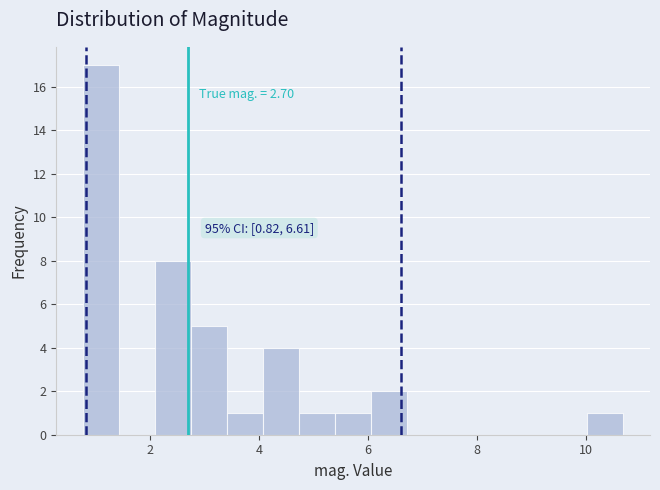

Read against the x-axis, roughly where is the centre of the tallest bar?

1.0